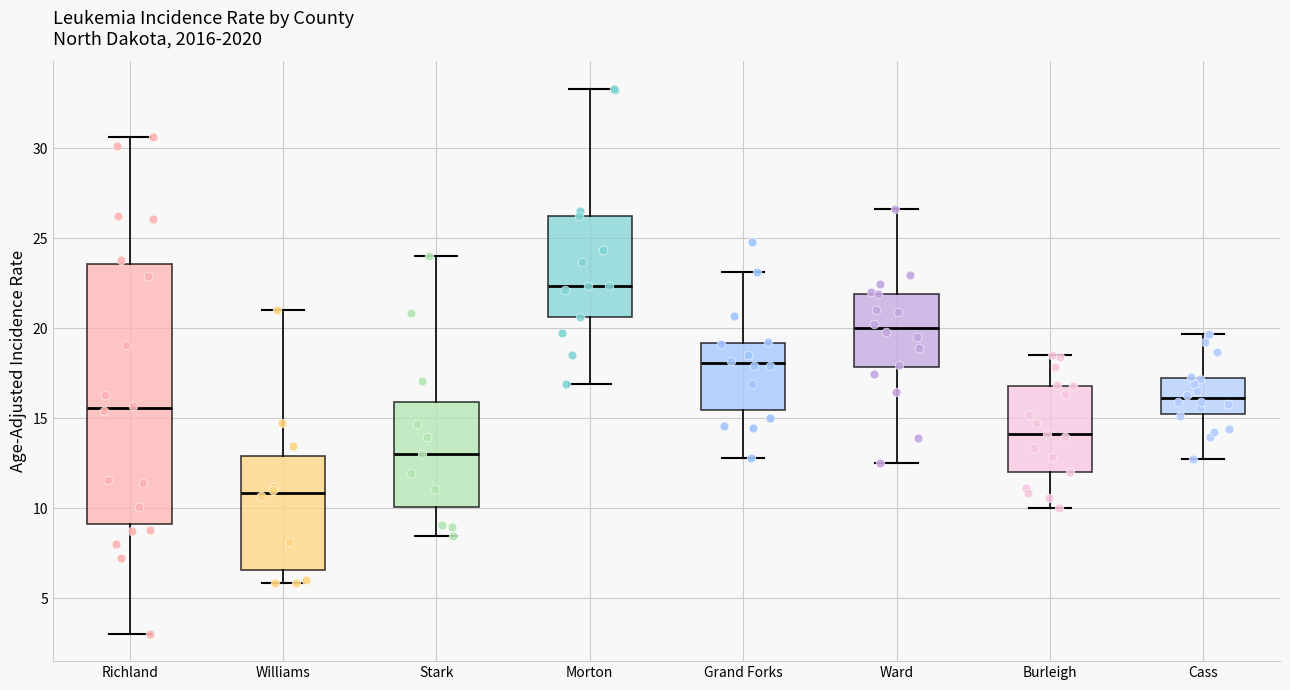

Where does the median line of the box for Ward sit on the y-axis? The values are not printed on the chart, so give them approximately, as read against the axis.

20.0